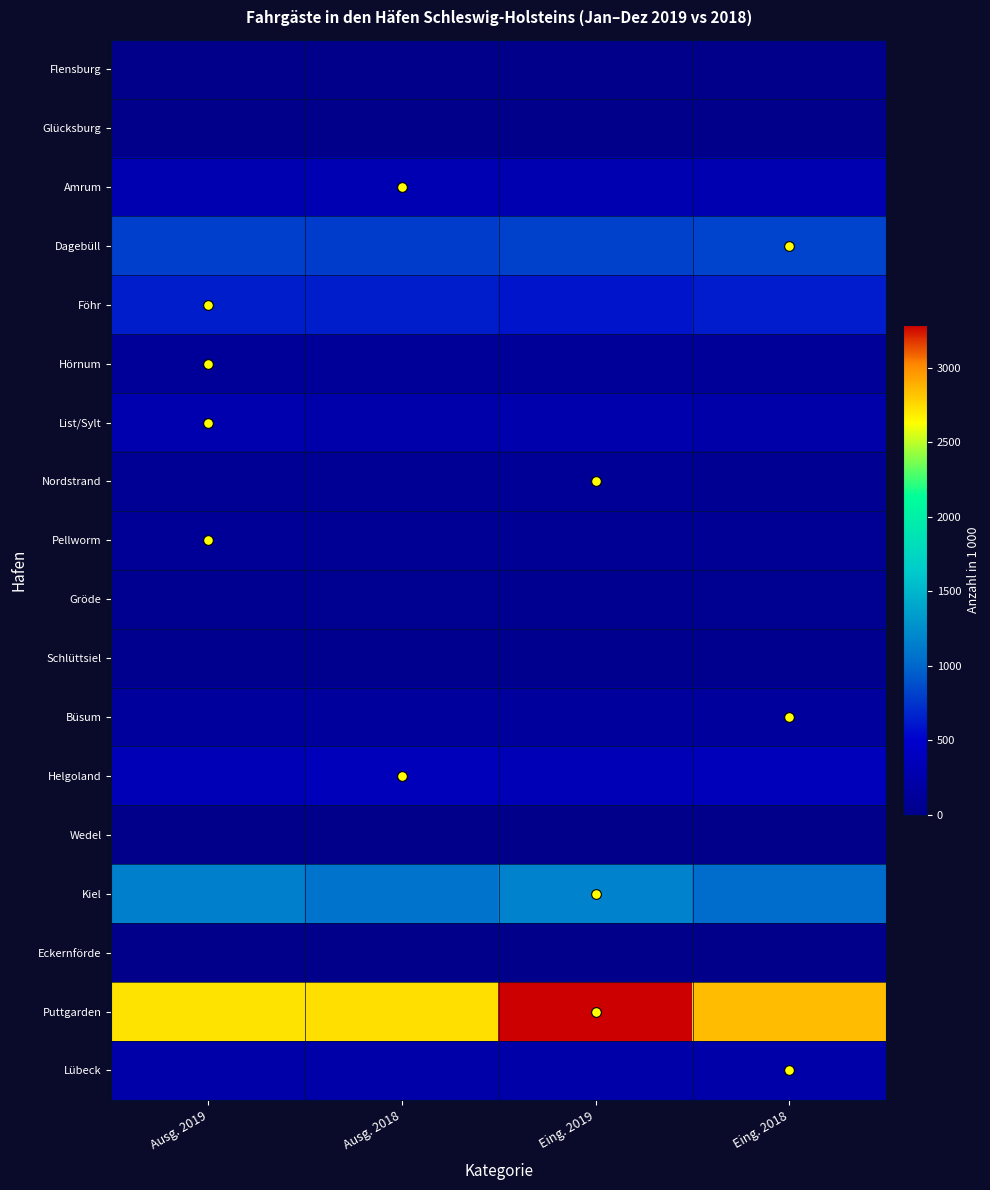

At which category is the sum across all series the highest?

Eing. 2019